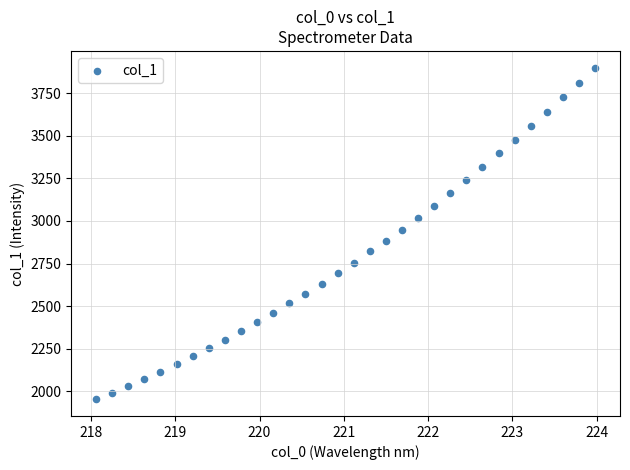

What is the range of X values (max minus min)?

5.9